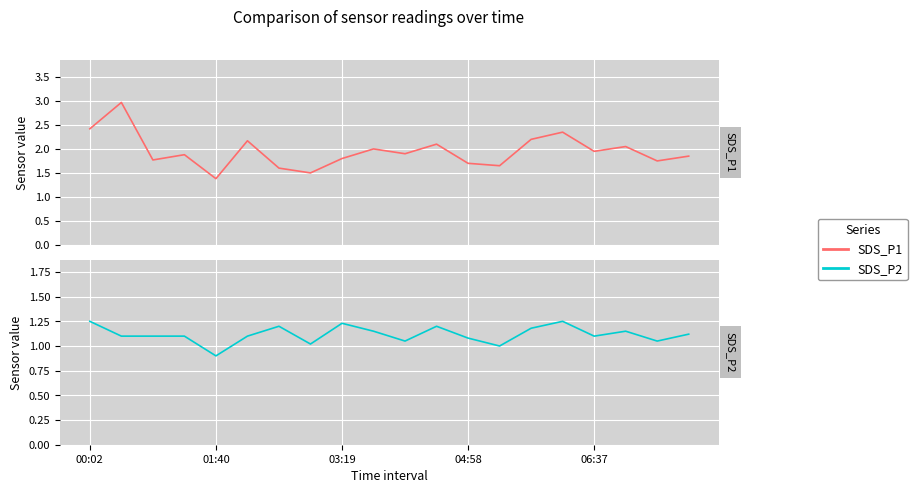

Is it true that SDS_P1 equals 1.8 at 03:19?

True